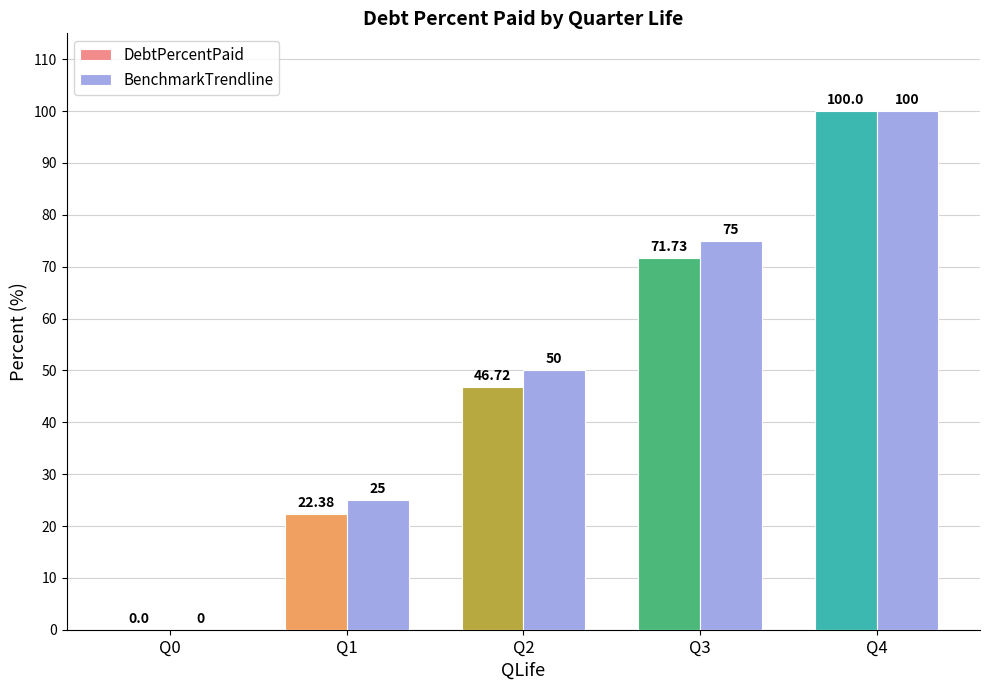

The value of DebtPercentPaid at Q0 is 0.0. True or false?

True